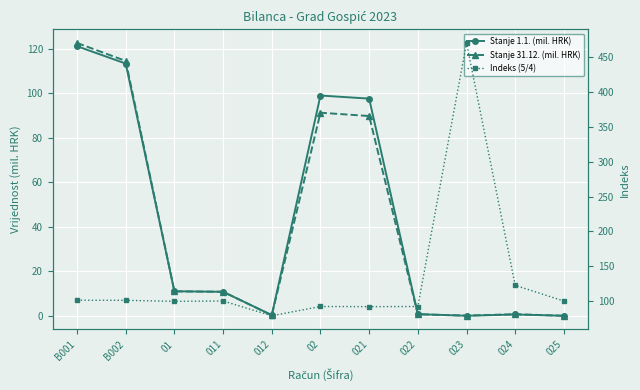

At which label is Indeks (5/4) closest to 274?

024